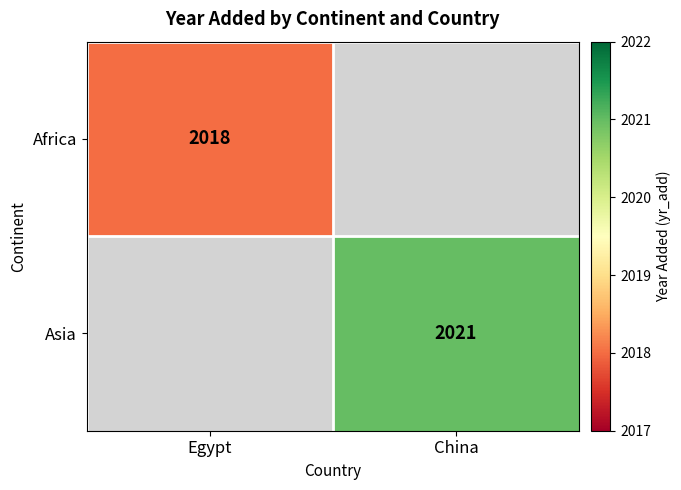

What is the smallest value displayed?

2018.0